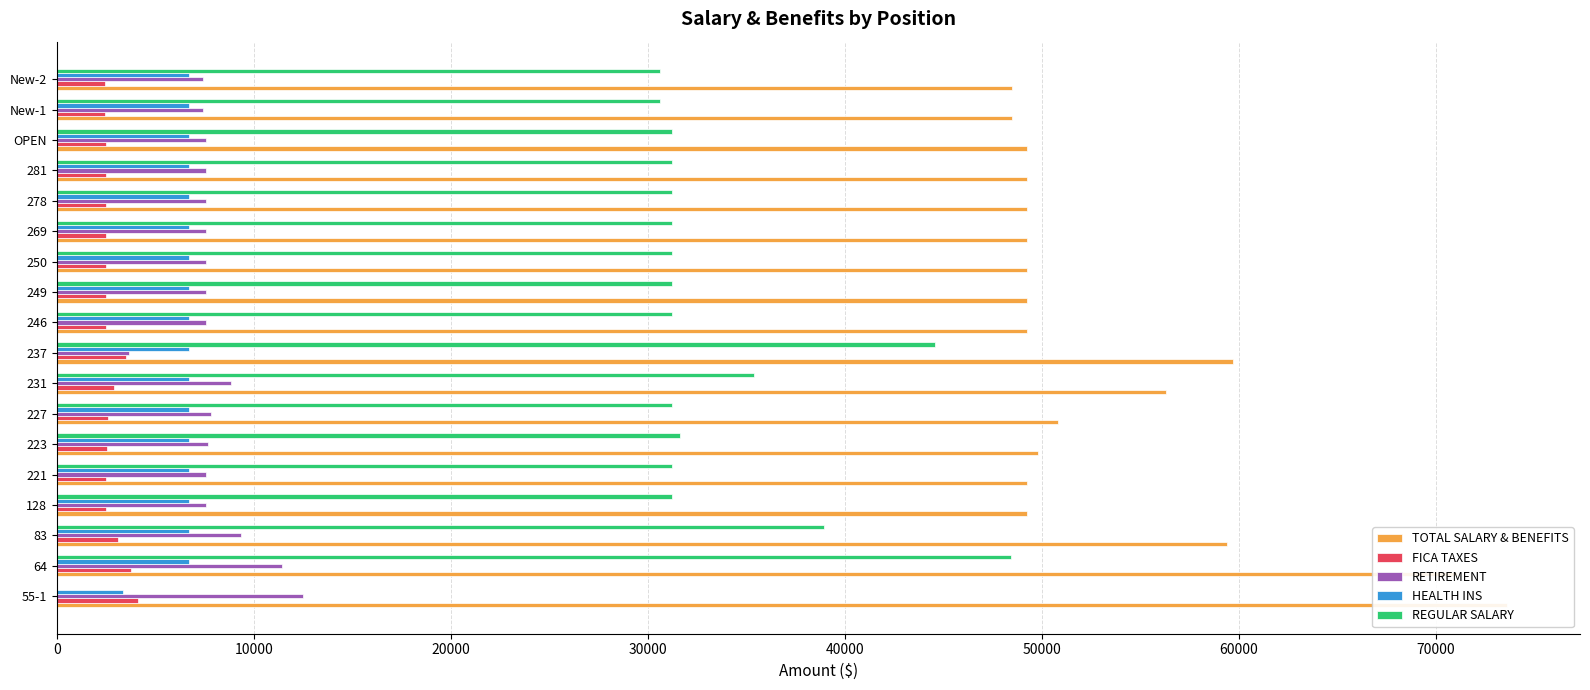

How many positive values does the REGULAR SALARY series have?

17